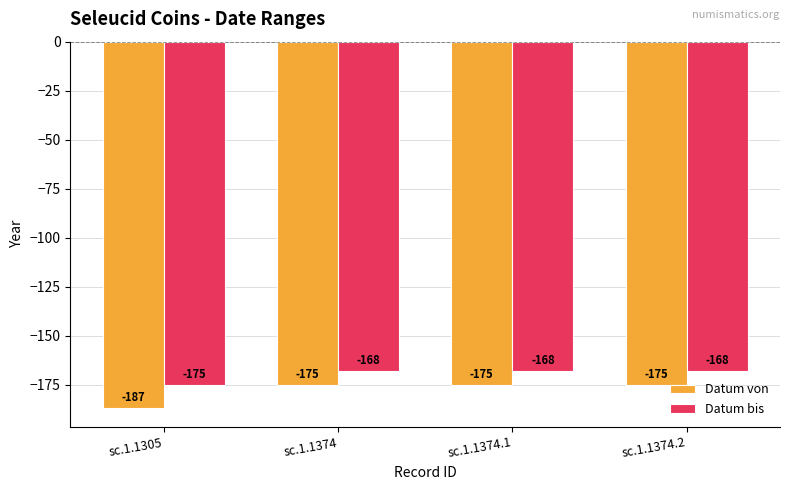

Reading left to right, what are all the values shown in this chart?

Datum von: sc.1.1305=-187	sc.1.1374=-175	sc.1.1374.1=-175	sc.1.1374.2=-175
Datum bis: sc.1.1305=-175	sc.1.1374=-168	sc.1.1374.1=-168	sc.1.1374.2=-168